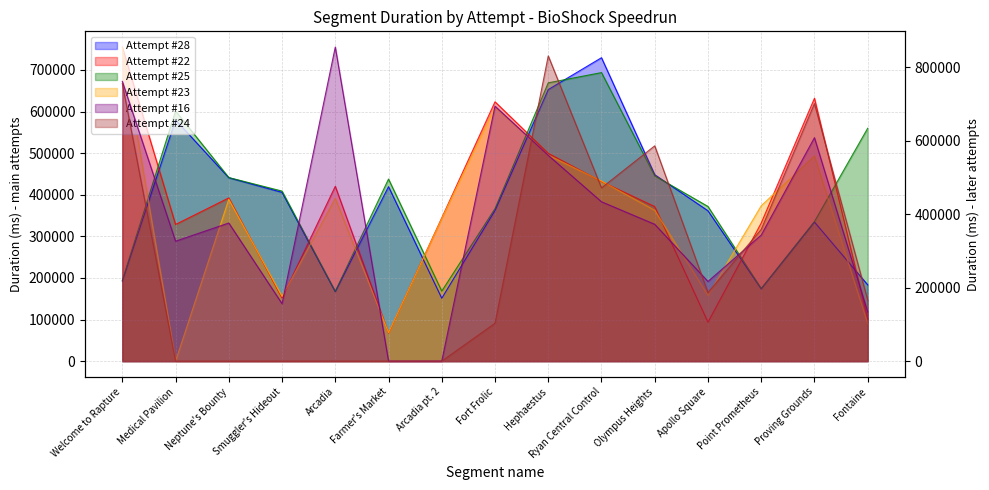

What are all the series names shown in the legend?

Attempt #28, Attempt #22, Attempt #25, Attempt #23, Attempt #16, Attempt #24